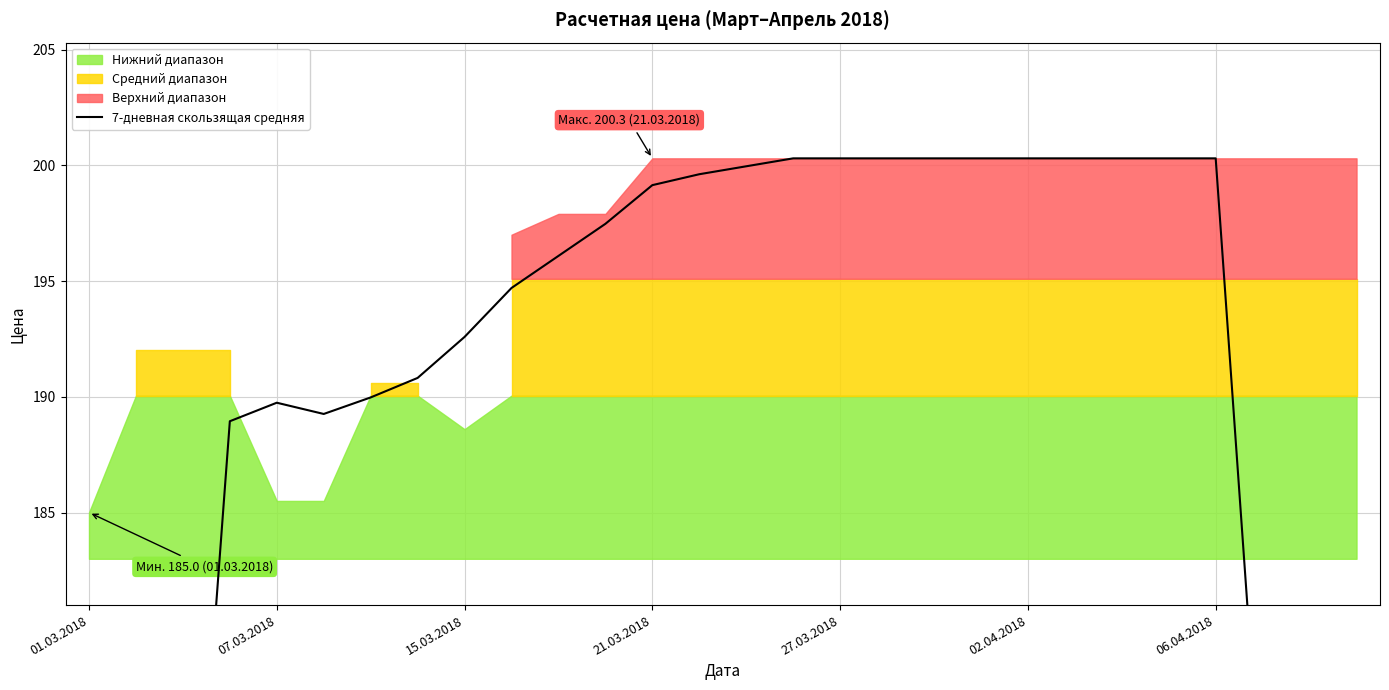

Which has a higher value, 19 or 02.04.2018?

19